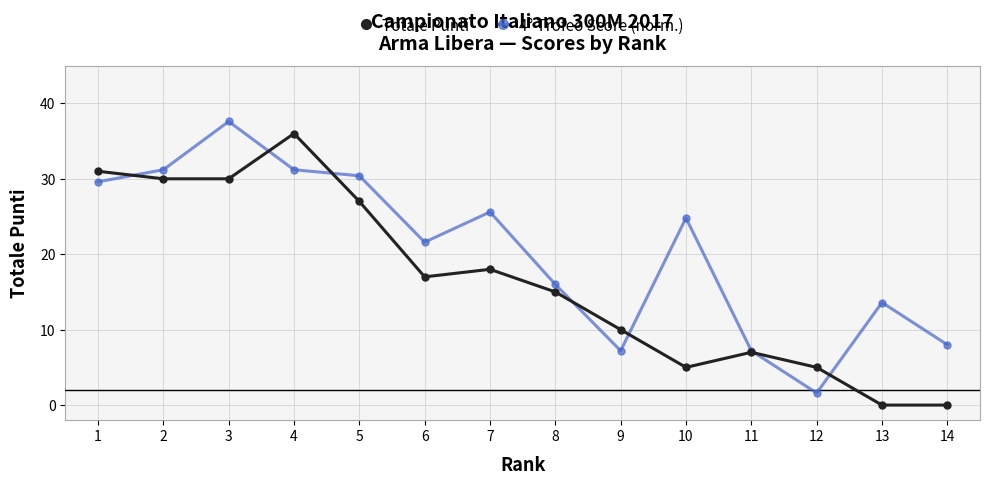

What is the average value of the 4° Trofeo Score (norm.) series?

20.4